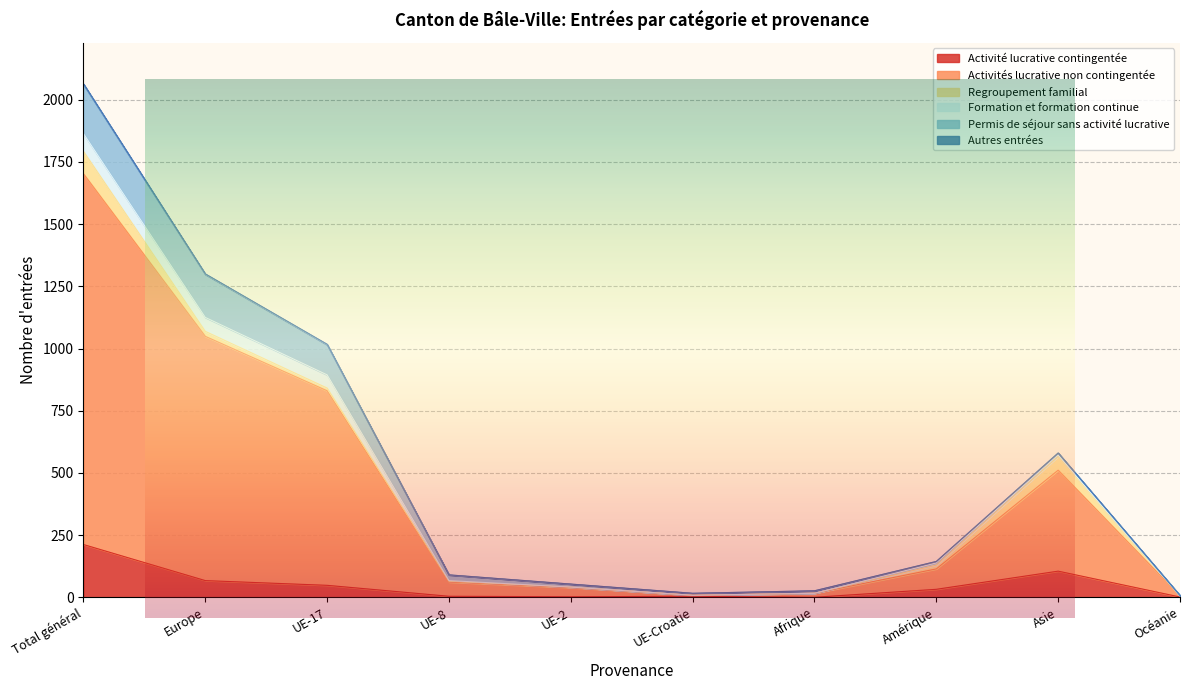

Between Amérique and UE-8, which is larger?

Amérique